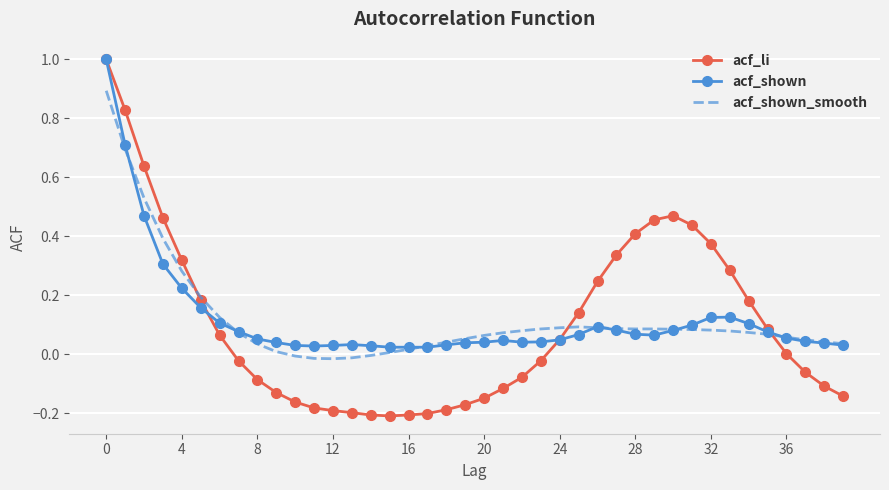

What is the highest value of the acf_li series?

1.0